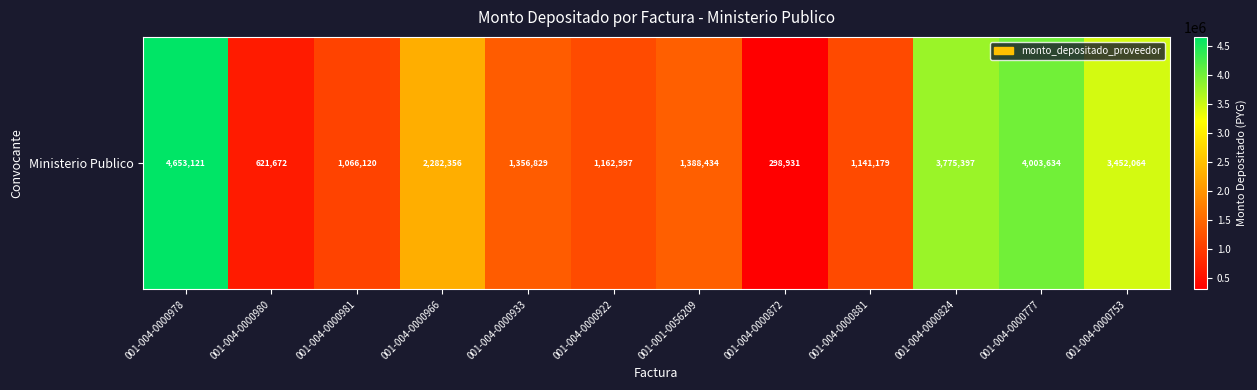

List the labels in order of value, largest first.

001-004-0000978, 001-004-0000777, 001-004-0000824, 001-004-0000753, 001-004-0000966, 001-001-0056209, 001-004-0000933, 001-004-0000922, 001-004-0000881, 001-004-0000981, 001-004-0000980, 001-004-0000872